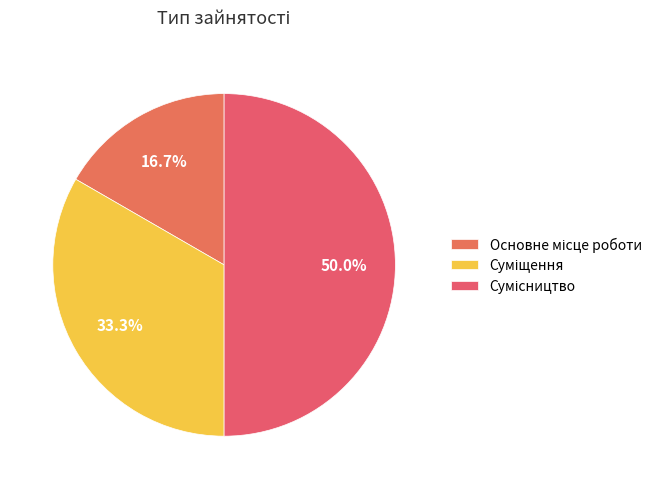

Count the number of slices in the pie.

3